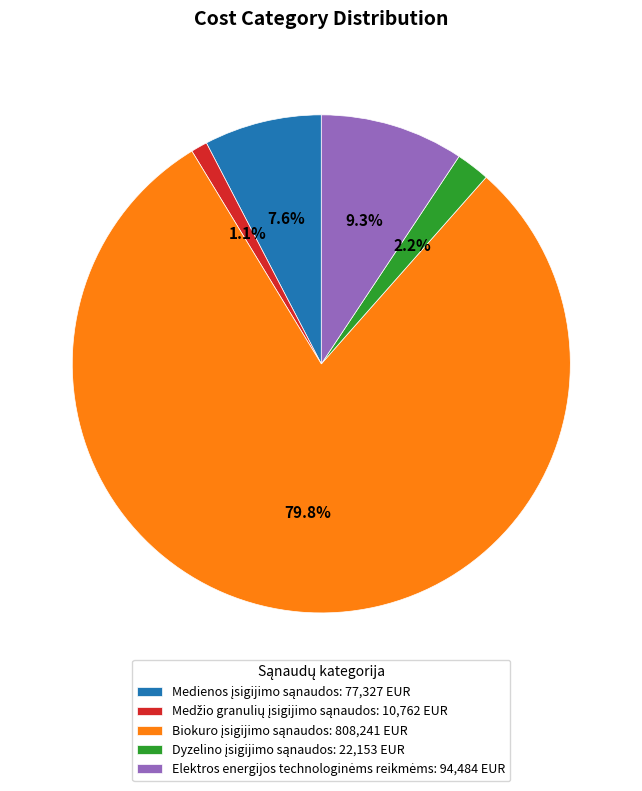

To the nearest percent, what is the average slice percentage?

20%